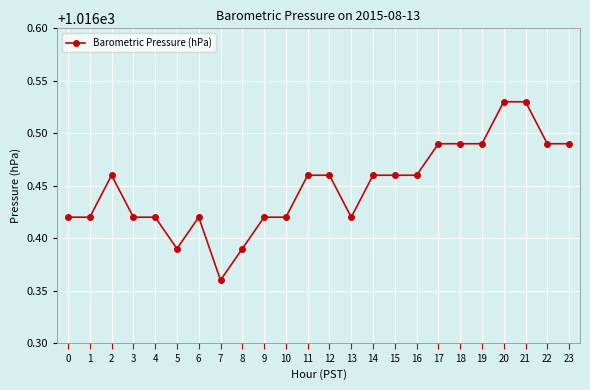

Does the chart display data point markers on the line(s)?

Yes